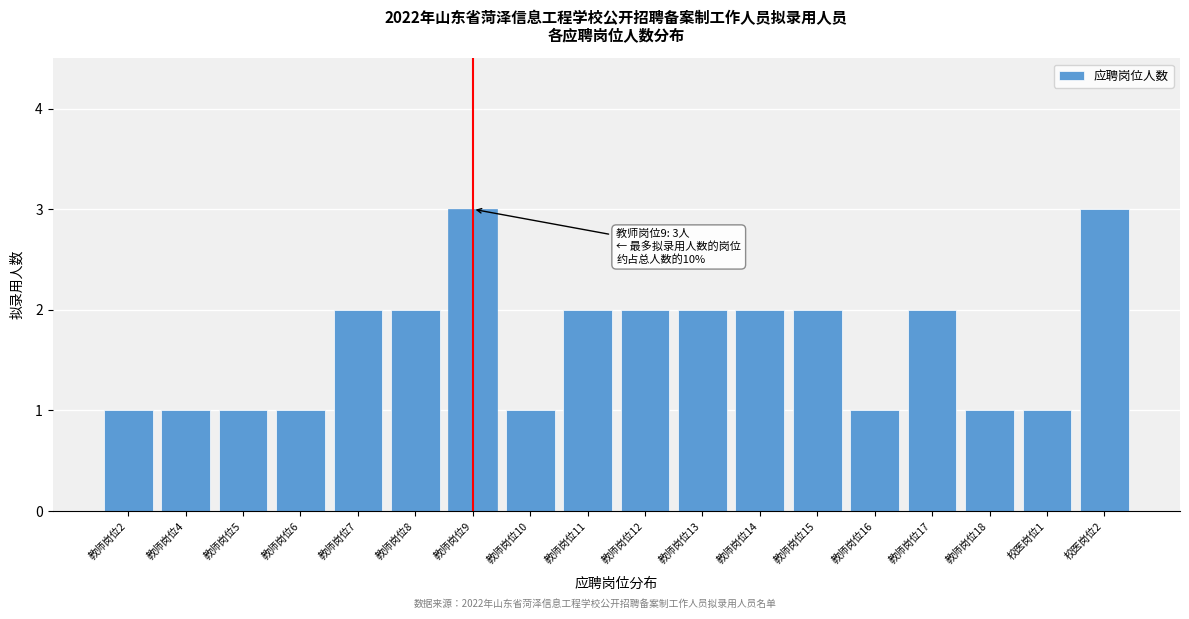

Reading left to right, transcribe all the data shown in this chart.

教师岗位2=1	教师岗位4=1	教师岗位5=1	教师岗位6=1	教师岗位7=2	教师岗位8=2	教师岗位9=3	教师岗位10=1	教师岗位11=2	教师岗位12=2	教师岗位13=2	教师岗位14=2	教师岗位15=2	教师岗位16=1	教师岗位17=2	教师岗位18=1	校医岗位1=1	校医岗位2=3